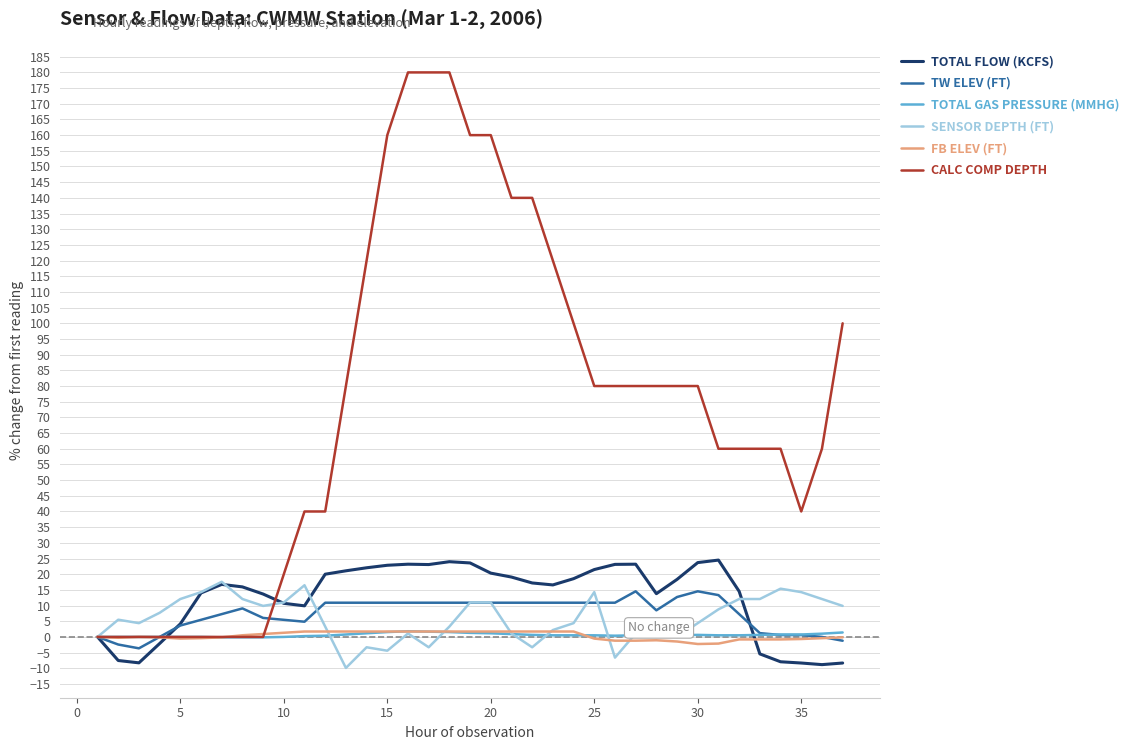

What is the highest value of the SENSOR DEPTH (FT) series?

17.6